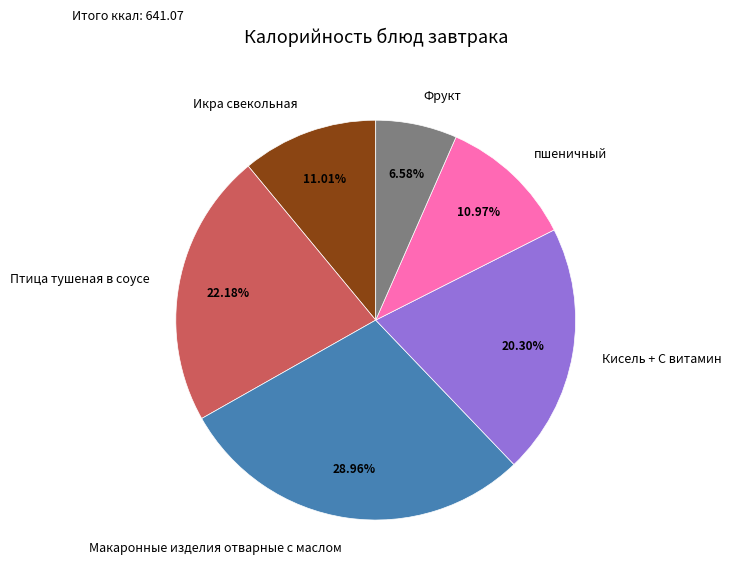

What is the total percentage of Макаронные изделия отварные с маслом and Кисель + С витамин?

49.3%